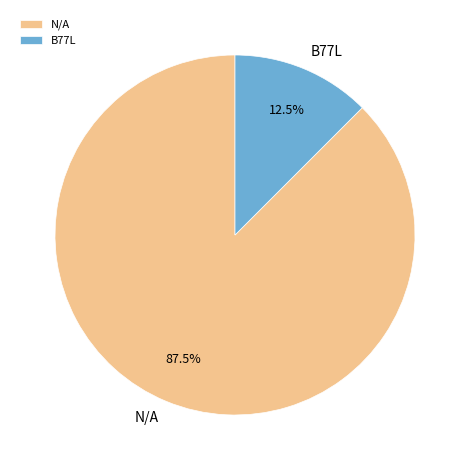

Rank the categories by value from highest to lowest.

N/A, B77L